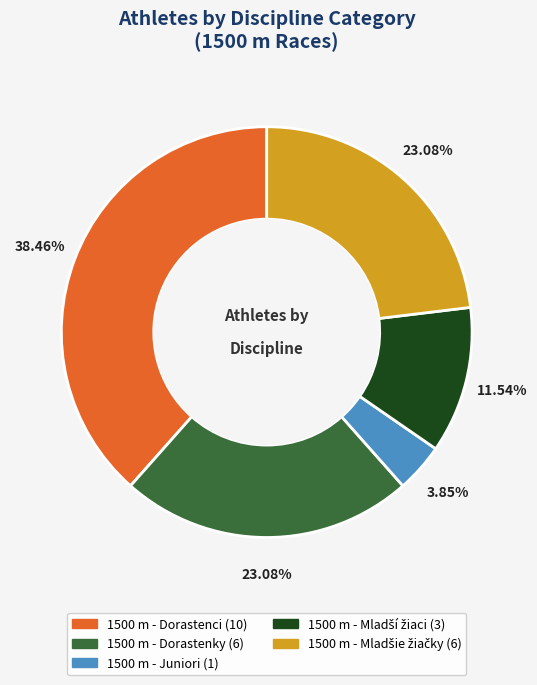

What is the smallest slice in the pie chart?

1500 m - Juniori